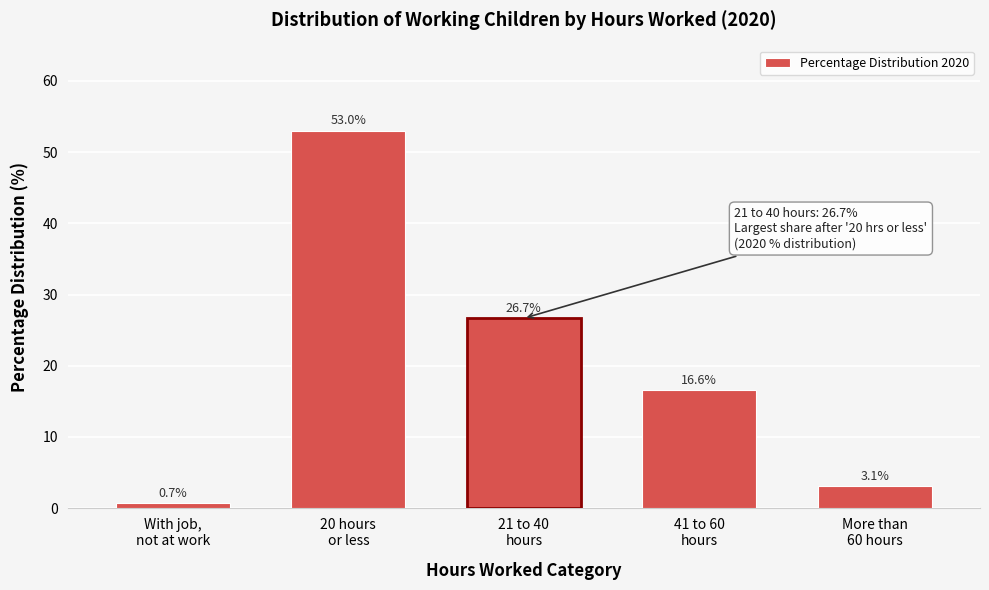

Reading left to right, transcribe all the data shown in this chart.

0.7	53.0	26.7	16.6	3.1